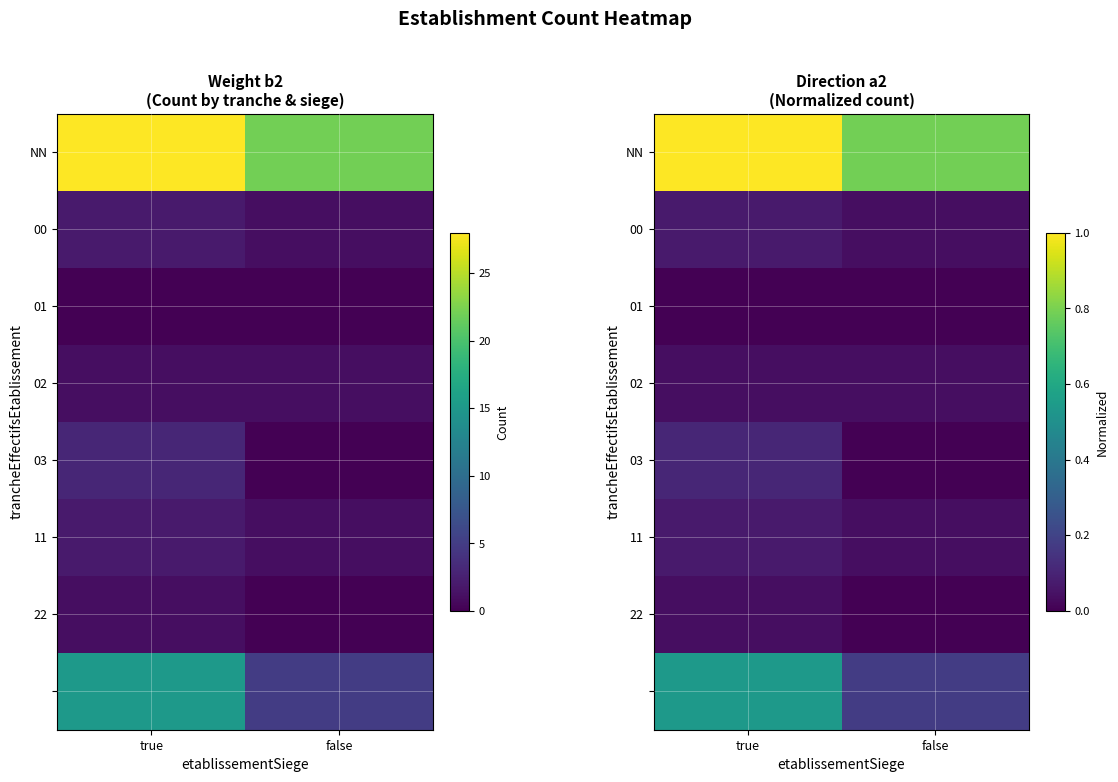

Count the number of data series in this chart.

8